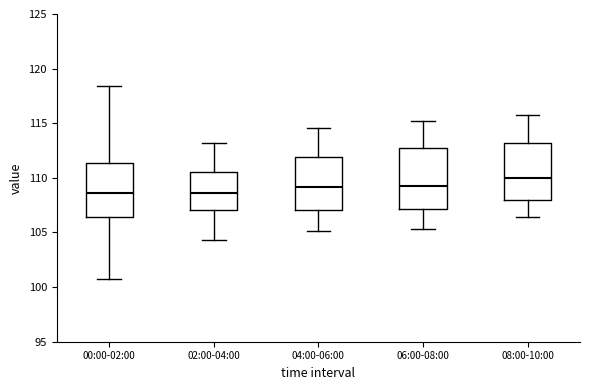

Reading left to right, read every box against the y-axis: the position of its median line, the range the box covers, and the ends of its whiskers. The values are not printed on the chart, so give them approximately, as read against the axis.

00:00-02:00: median 108.5, box 106.5 to 111.5, whiskers 100.5 to 118.5
02:00-04:00: median 108.5, box 107.0 to 110.5, whiskers 104.5 to 113.0
04:00-06:00: median 109.0, box 107.0 to 112.0, whiskers 105.0 to 114.5
06:00-08:00: median 109.5, box 107.0 to 113.0, whiskers 105.5 to 115.0
08:00-10:00: median 110.0, box 108.0 to 113.0, whiskers 106.5 to 116.0